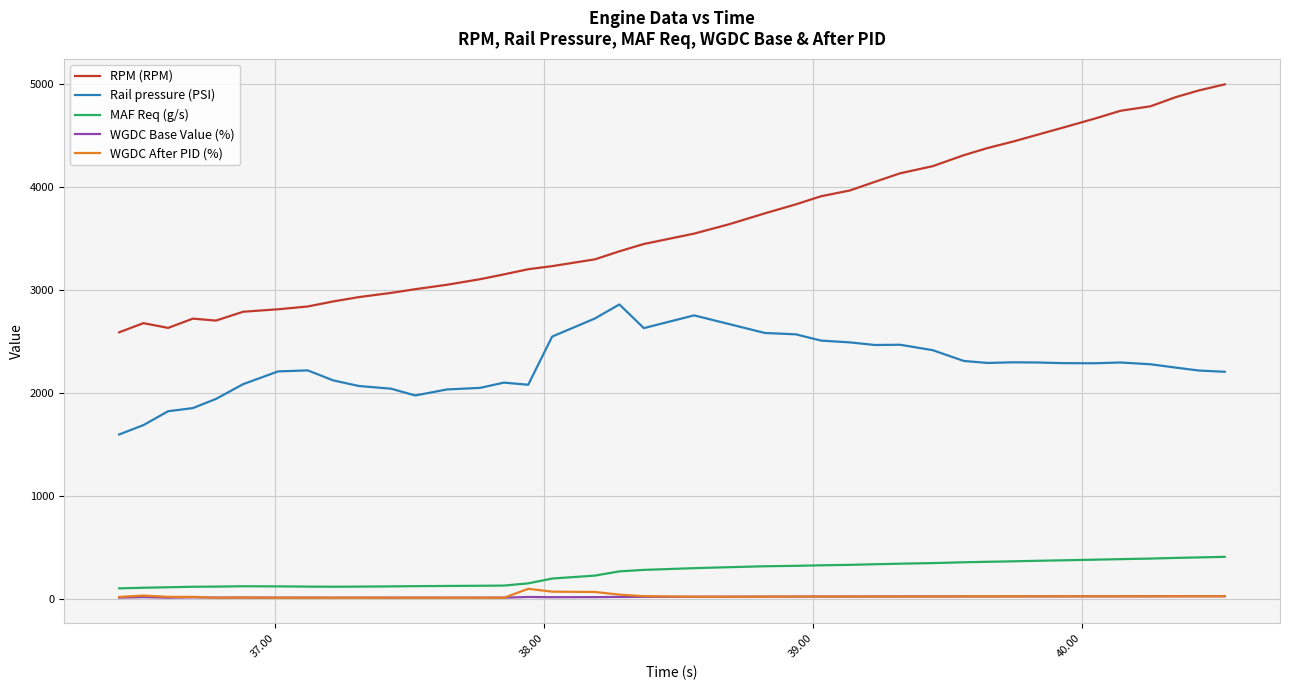

True or false: Rail pressure (PSI) and MAF Req (g/s) intersect in this chart.

False